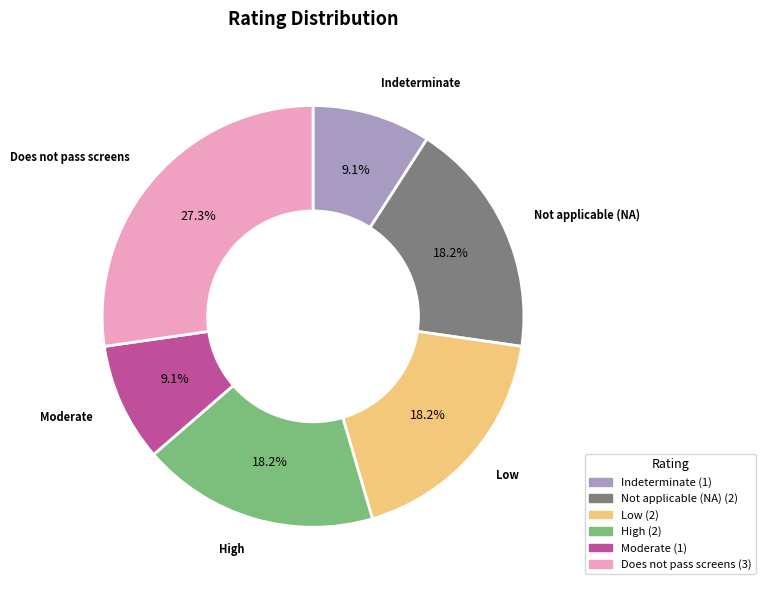

Is Low the majority of the pie?

No